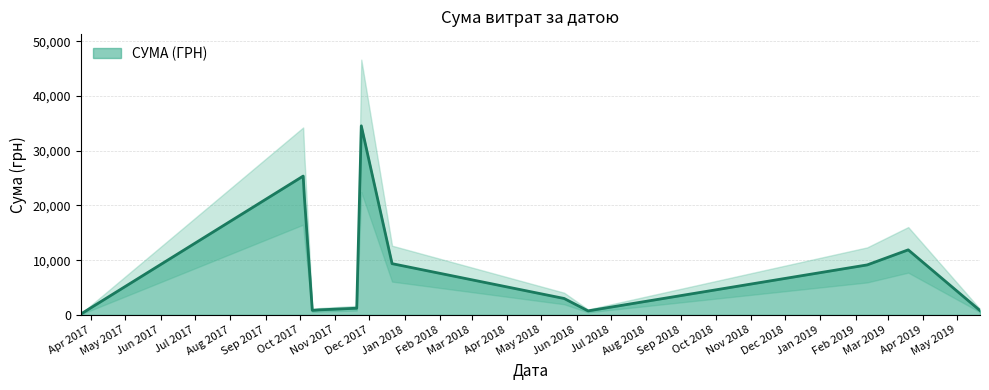

Rank the categories by value from highest to lowest.

24.11.2017, 04.10.2017, 05.10.2017, 19.03.2019, 21.12.2017, 11.02.2019, 21.05.2018, 20.11.2017, 18.10.2017, 12.10.2017, 21.05.2019, 11.06.2018, 17.10.2017, 23.03.2017